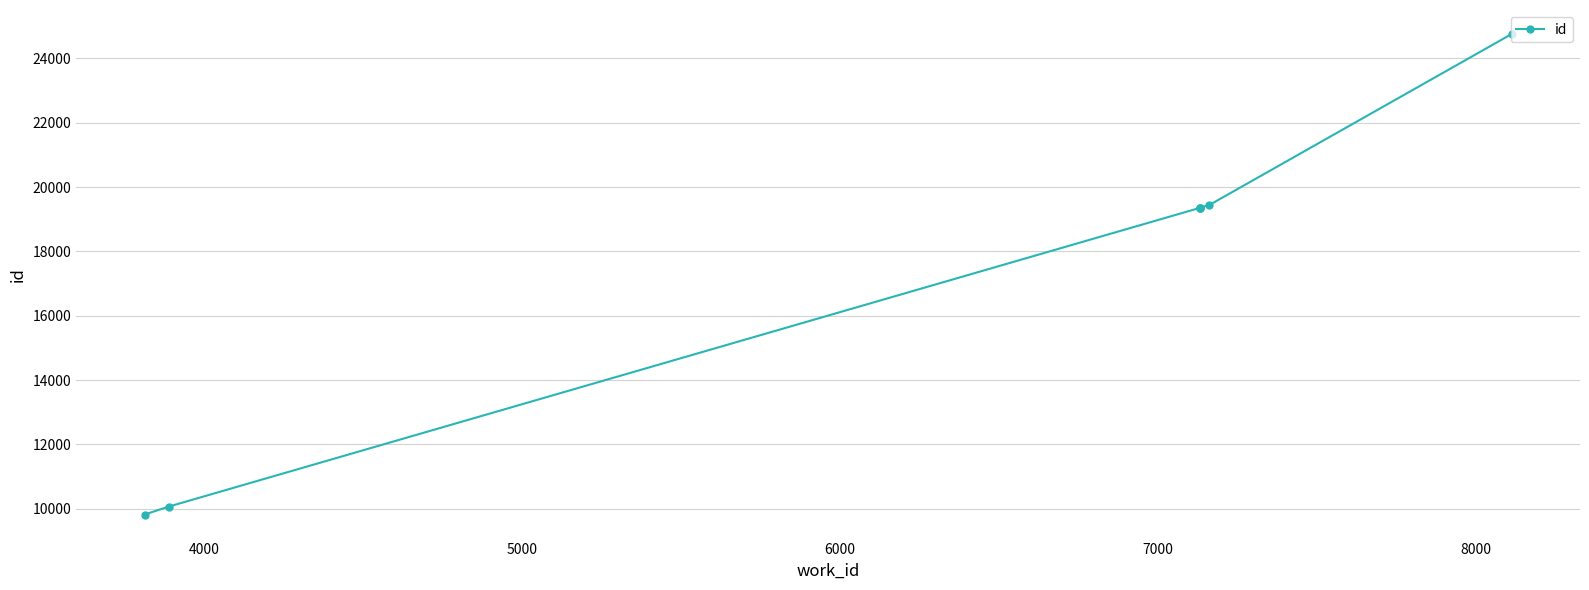

Between 6000 and 4000, which is larger?

6000